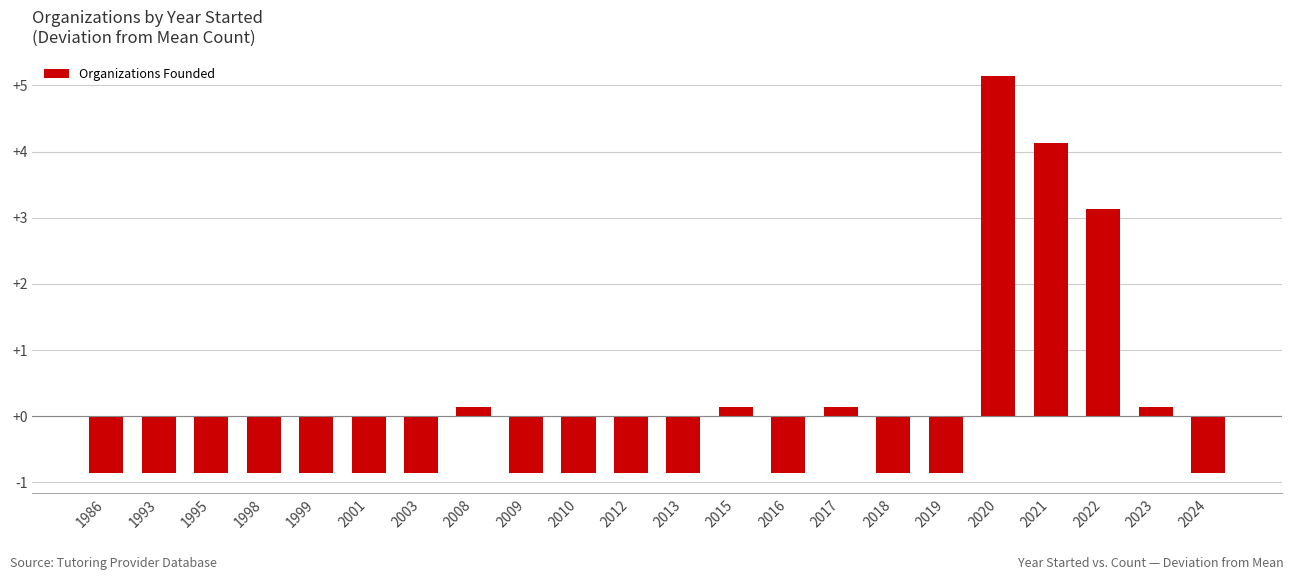

What is the change in value from 2016 to 2021?

+5.0